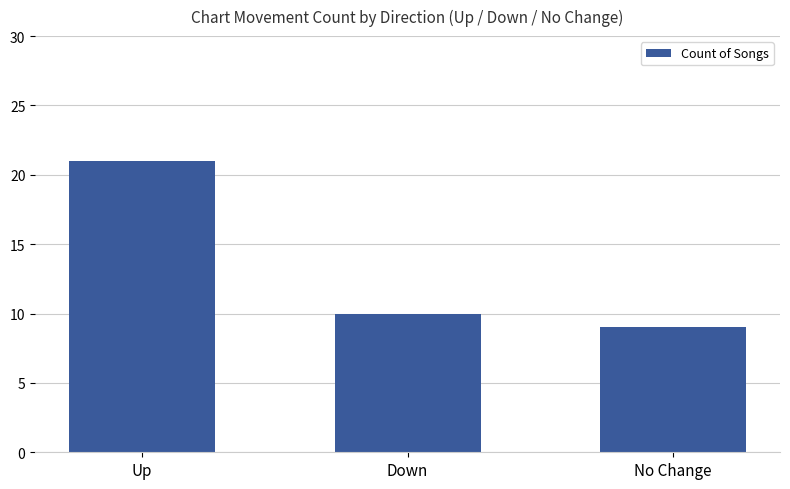

Reading left to right, extract all data points from this chart.

21	10	9